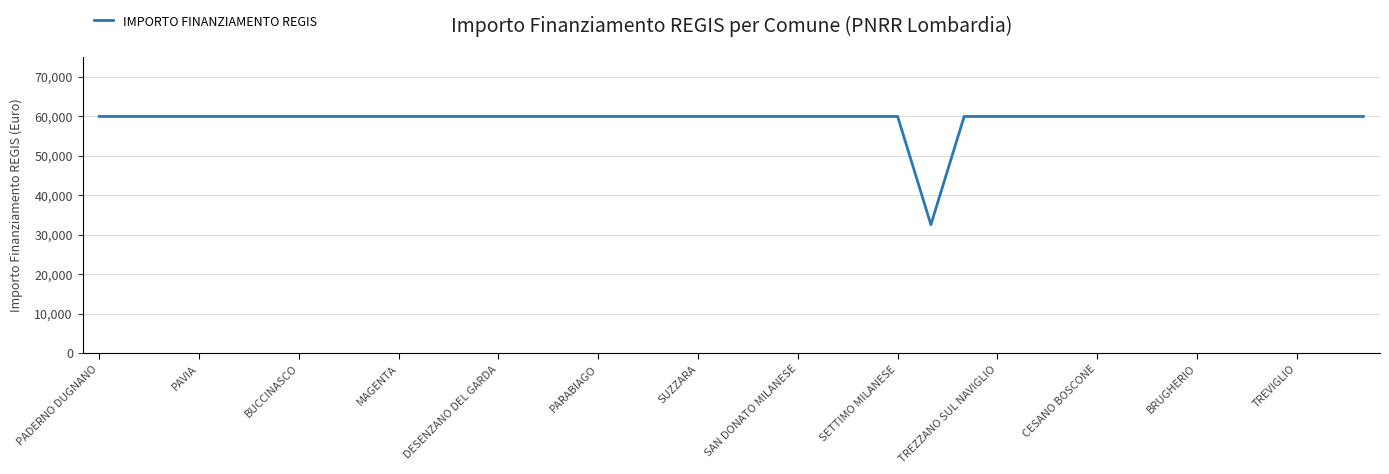

What is the difference between the maximum and minimum values?

27377